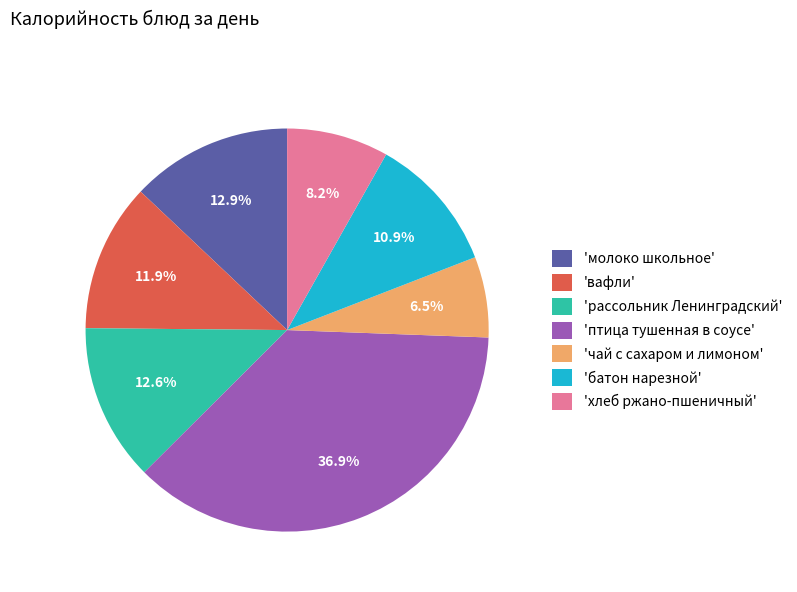

Is there any slice that represents more than half of the pie?

No